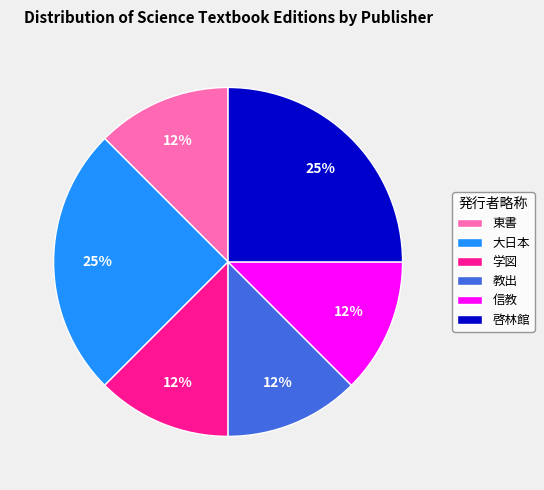

Approximately how many times larger is the value at 信教 compared to 大日本?

0.5